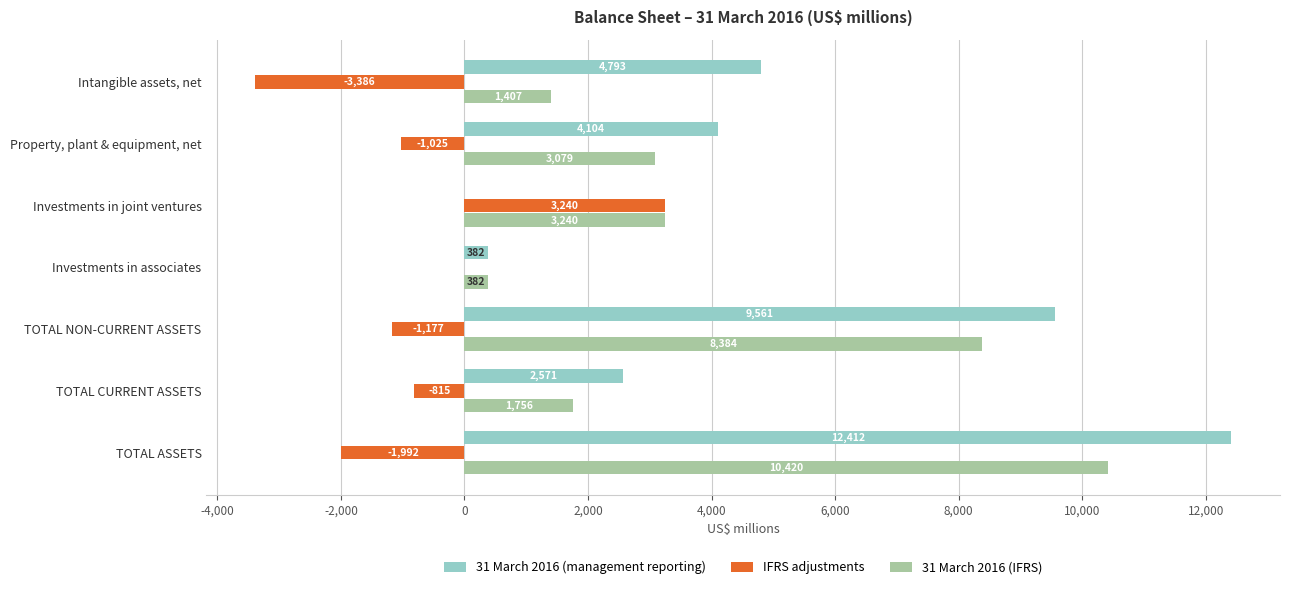

At which category does the chart reach its peak across all series?

TOTAL ASSETS